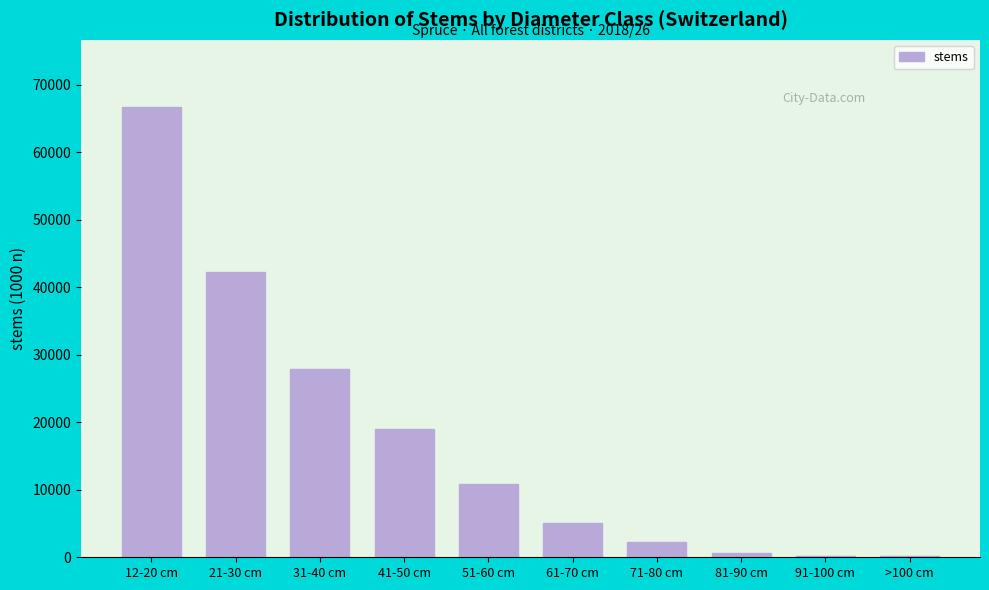

Approximately how many times larger is the value at 12-20 cm compared to 21-30 cm?

1.6